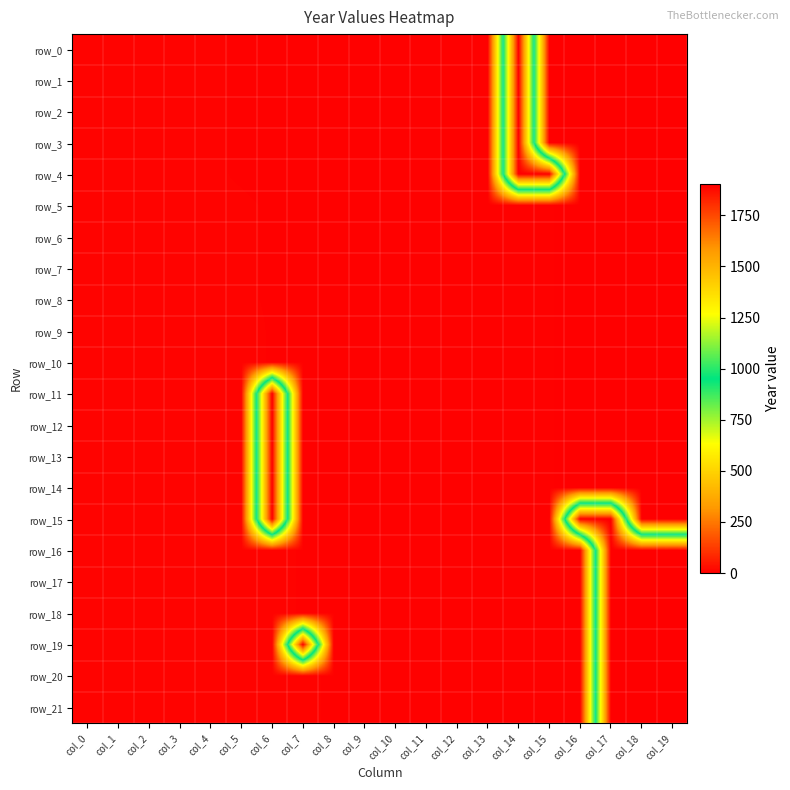

At col_17, list the series in order from smallest to largest.

row_15, row_16, row_17, row_18, row_19, row_20, row_21, row_5, row_6, row_7, row_8, row_9, row_10, row_11, row_12, row_13, row_14, row_0, row_1, row_2, row_3, row_4